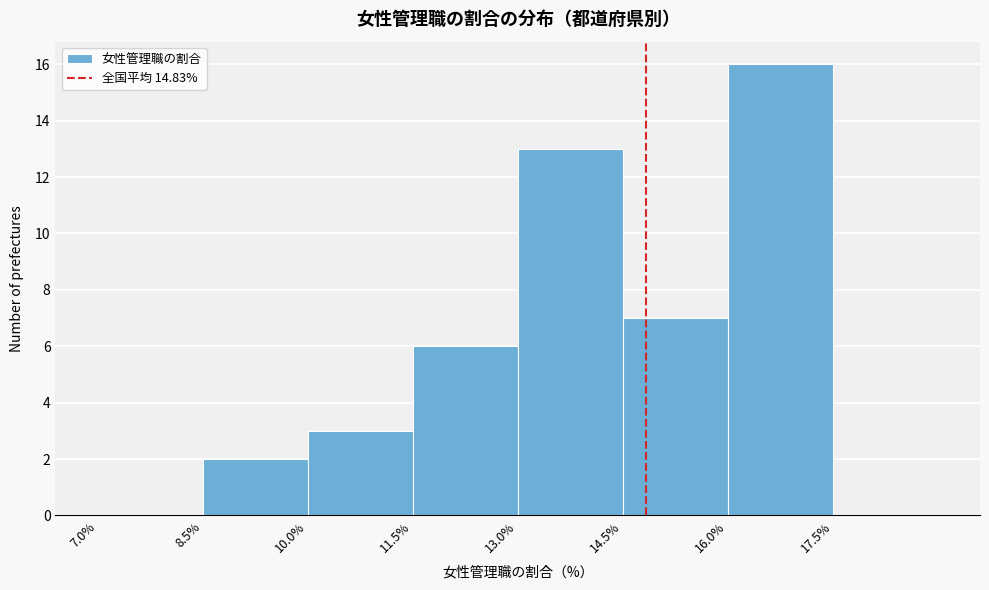

What is the height of the bar covering 13.0 to 14.5 on the x-axis? Neither the bar edges nor the heights are printed on the chart, so give them approximately, as read against the axes.

13